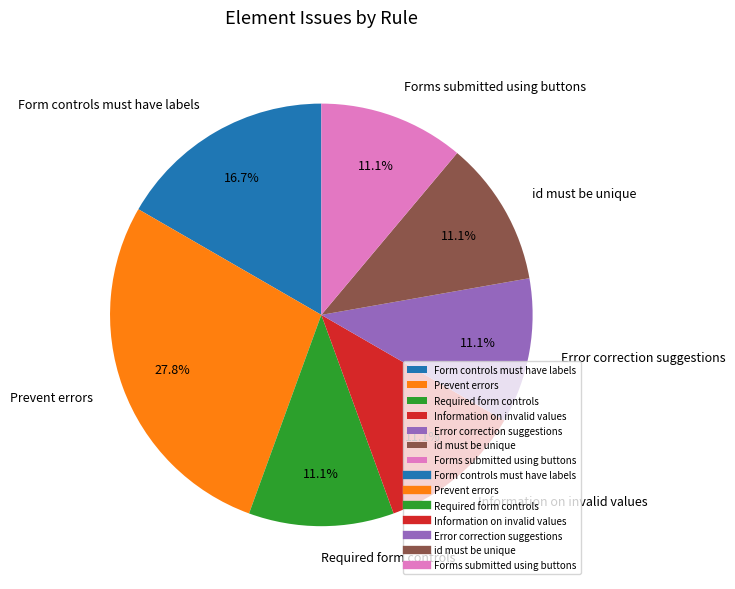

Between Information on invalid values and Prevent errors, which is larger?

Prevent errors